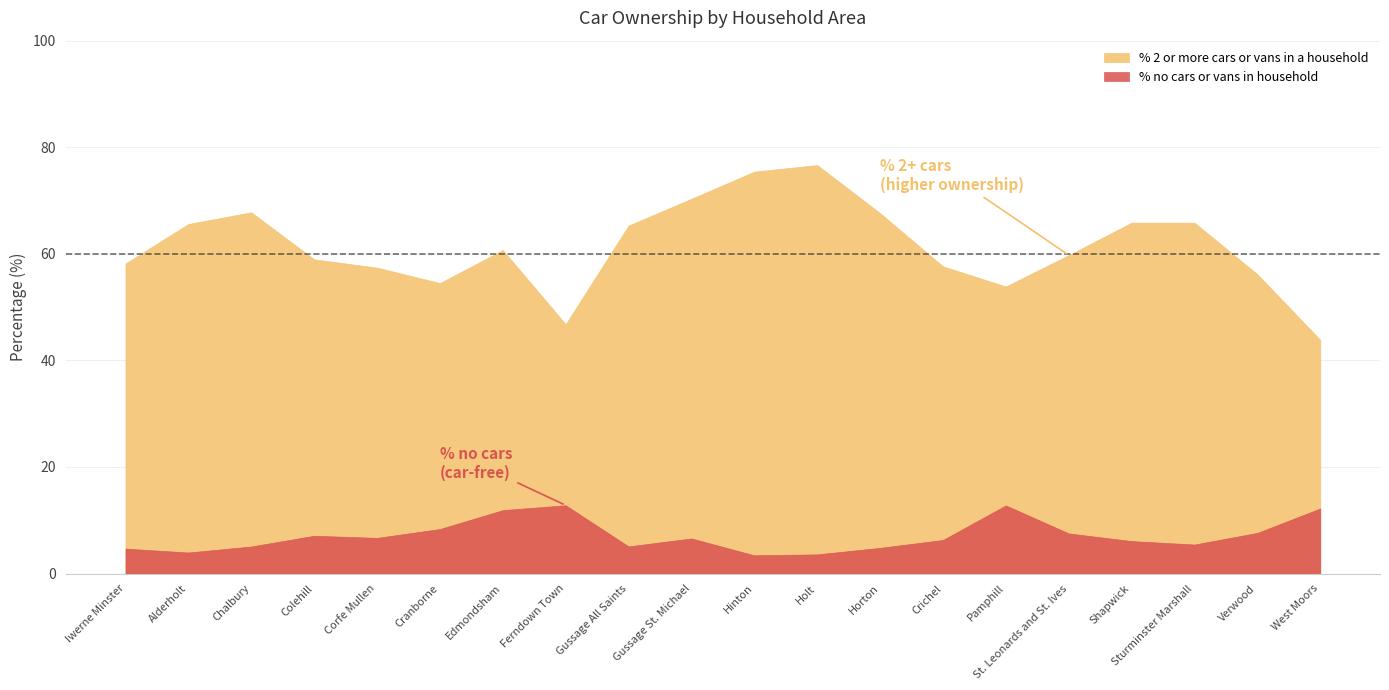

Read the % 2 or more cars or vans in a household value at Shapwick.

65.9